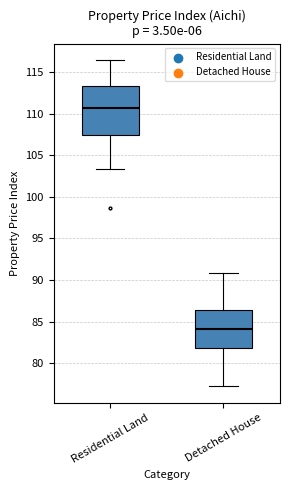

Reading left to right, transcribe this box plot: for each box, give where its median line is, the range the box spans, and where its two whiskers end, as read against the y-axis. The values are not printed on the chart, so give them approximately, as read against the axis.

Residential Land: median 110.5, box 107.5 to 113.5, whiskers 103.5 to 116.5
Detached House: median 84.0, box 82.0 to 86.5, whiskers 77.0 to 91.0